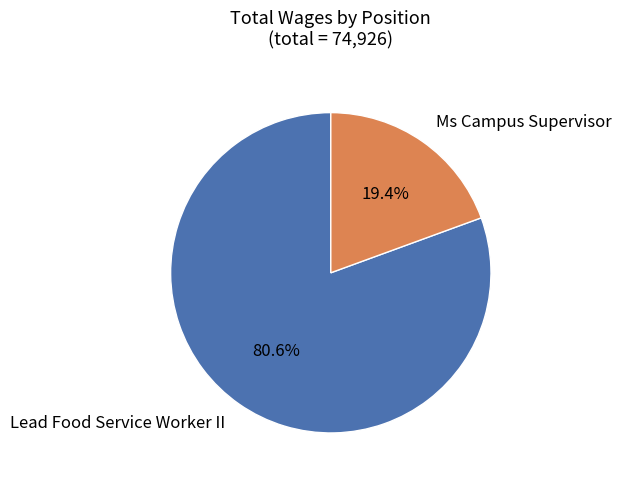

To the nearest percent, what portion does Ms Campus Supervisor represent?

19%